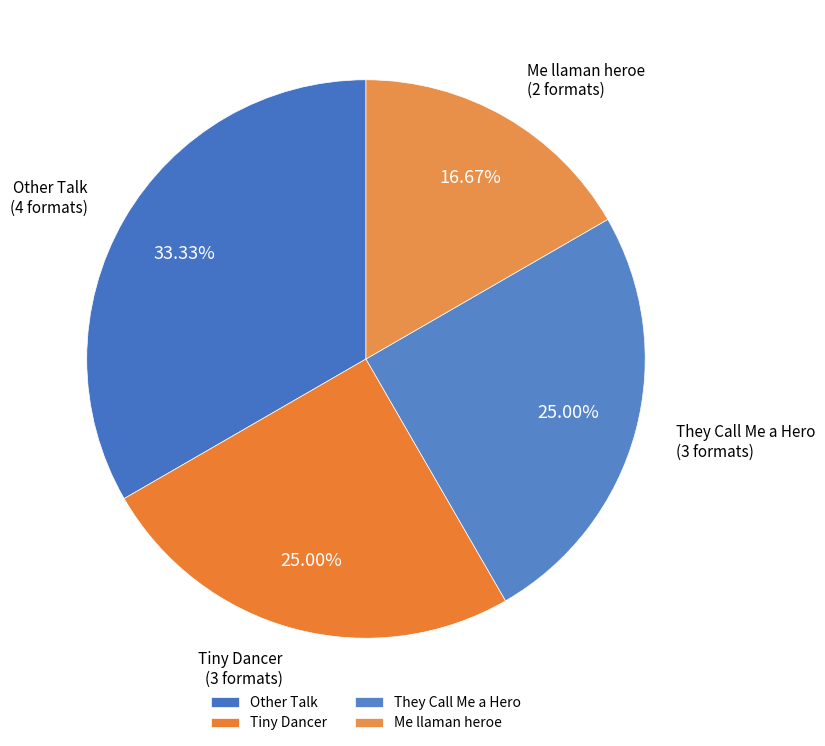

To the nearest percent, what is the average slice percentage?

25%